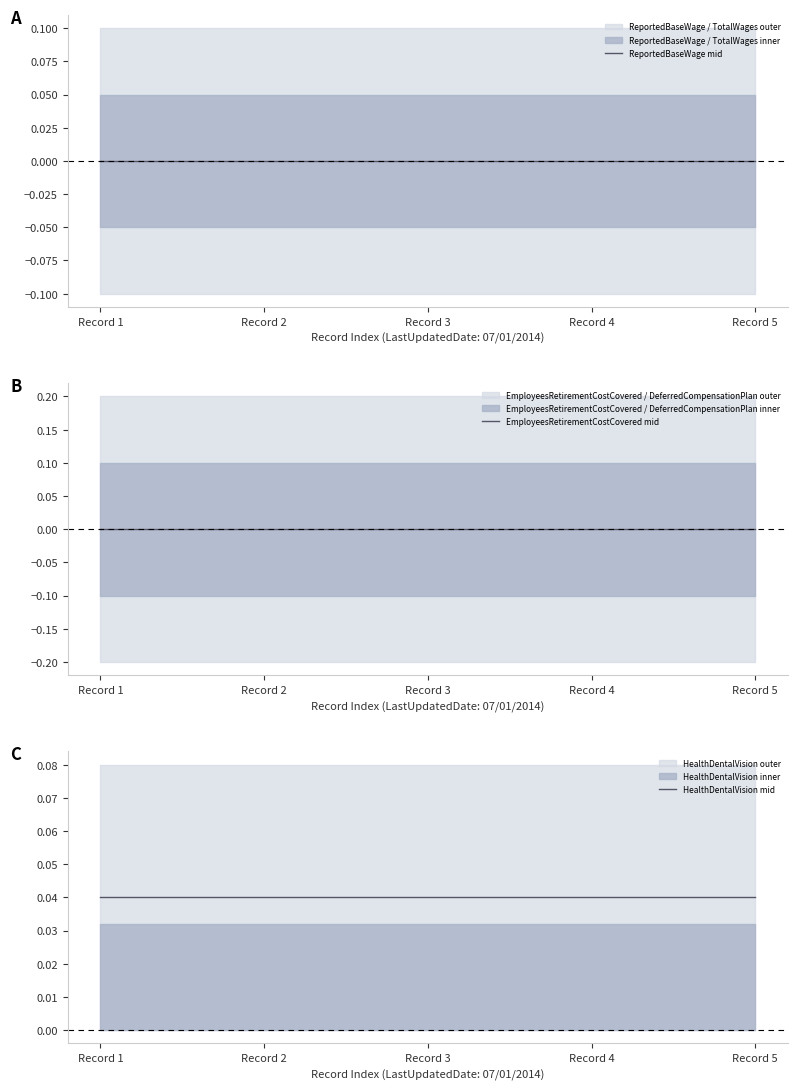

Is the value of ReportedBaseWage mid at Record 2 greater than the value of HealthDentalVision mid at Record 2?

No